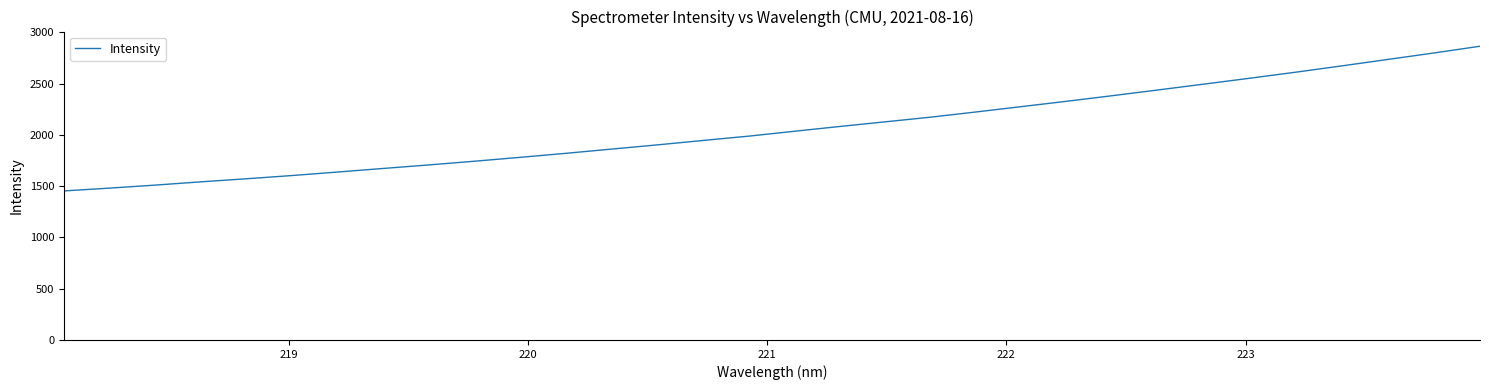

What is the minimum value shown in the chart?

1453.4